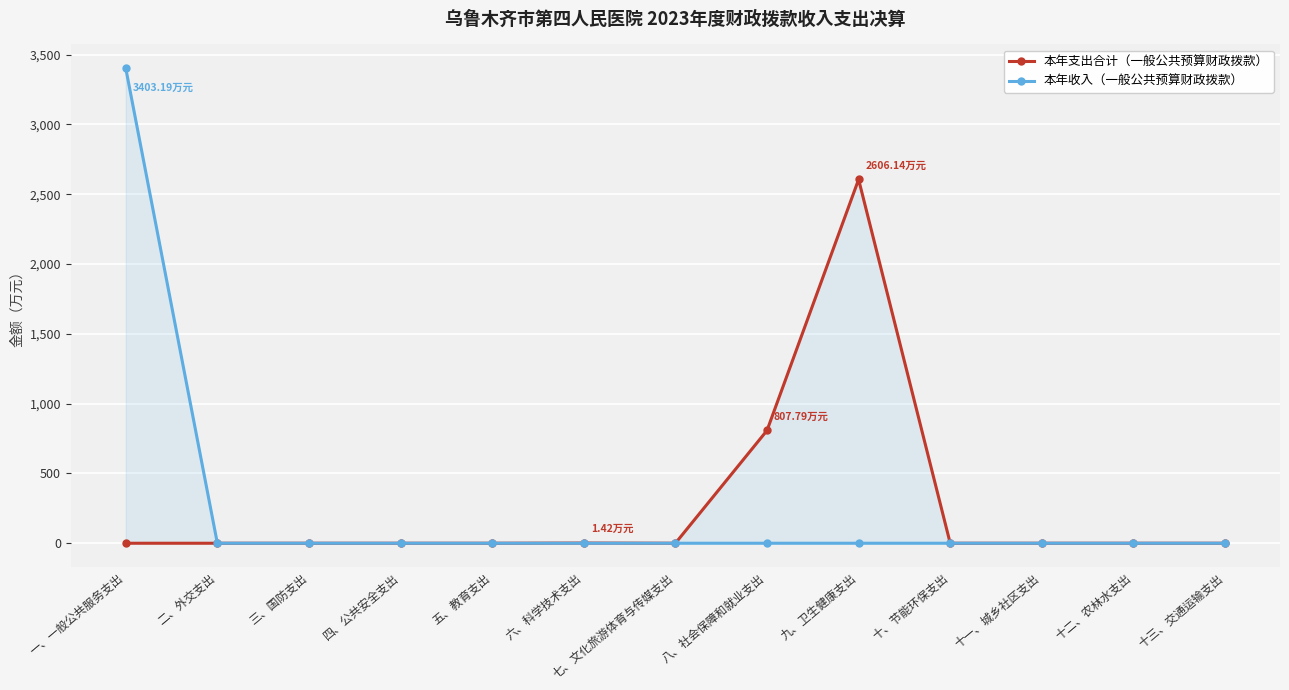

Rank the series by their maximum value, from highest to lowest.

本年收入（一般公共预算财政拨款）, 本年支出合计（一般公共预算财政拨款）